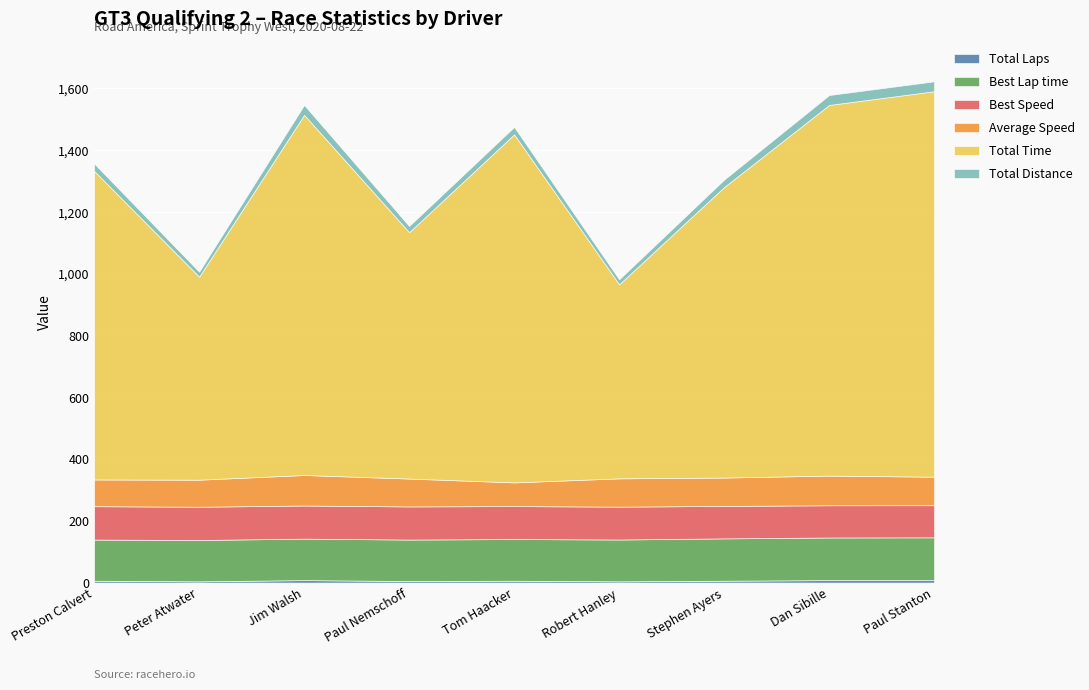

The Total Distance series shows 40.1 at Preston Calvert. True or false?

False